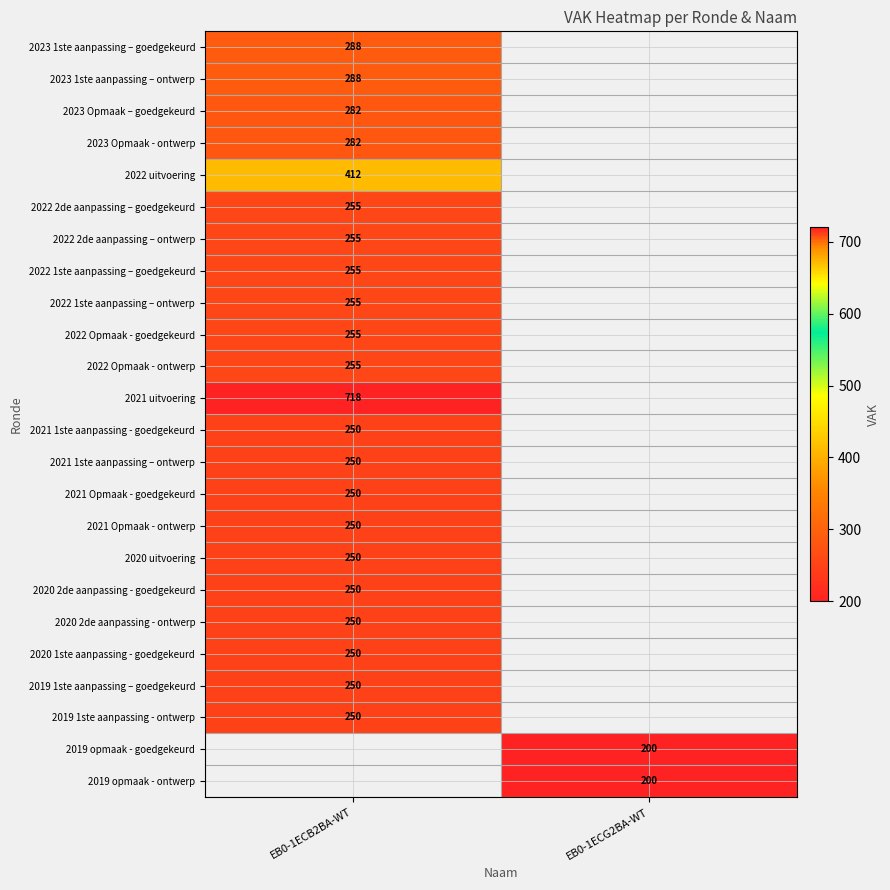

The 2019 1ste aanpassing - ontwerp series shows 250 at EB0-1ECB2BA-WT. True or false?

True